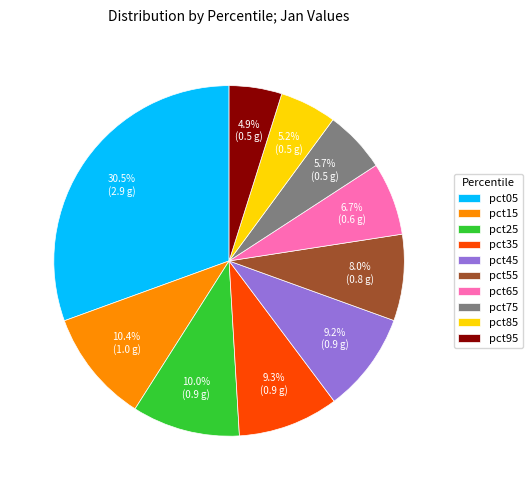

The pct95 slice represents 5% of the pie. True or false?

True